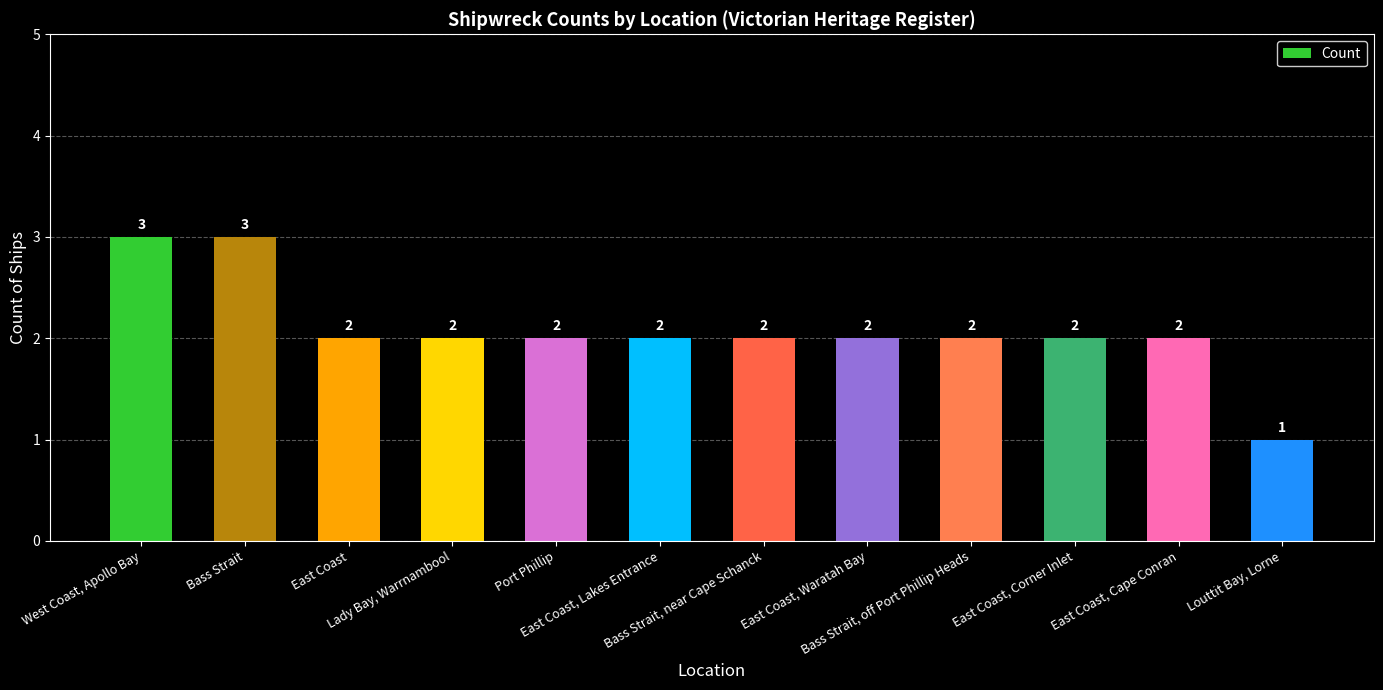

What is the sum of the values at Bass Strait, off Port Phillip Heads and East Coast, Lakes Entrance?

4